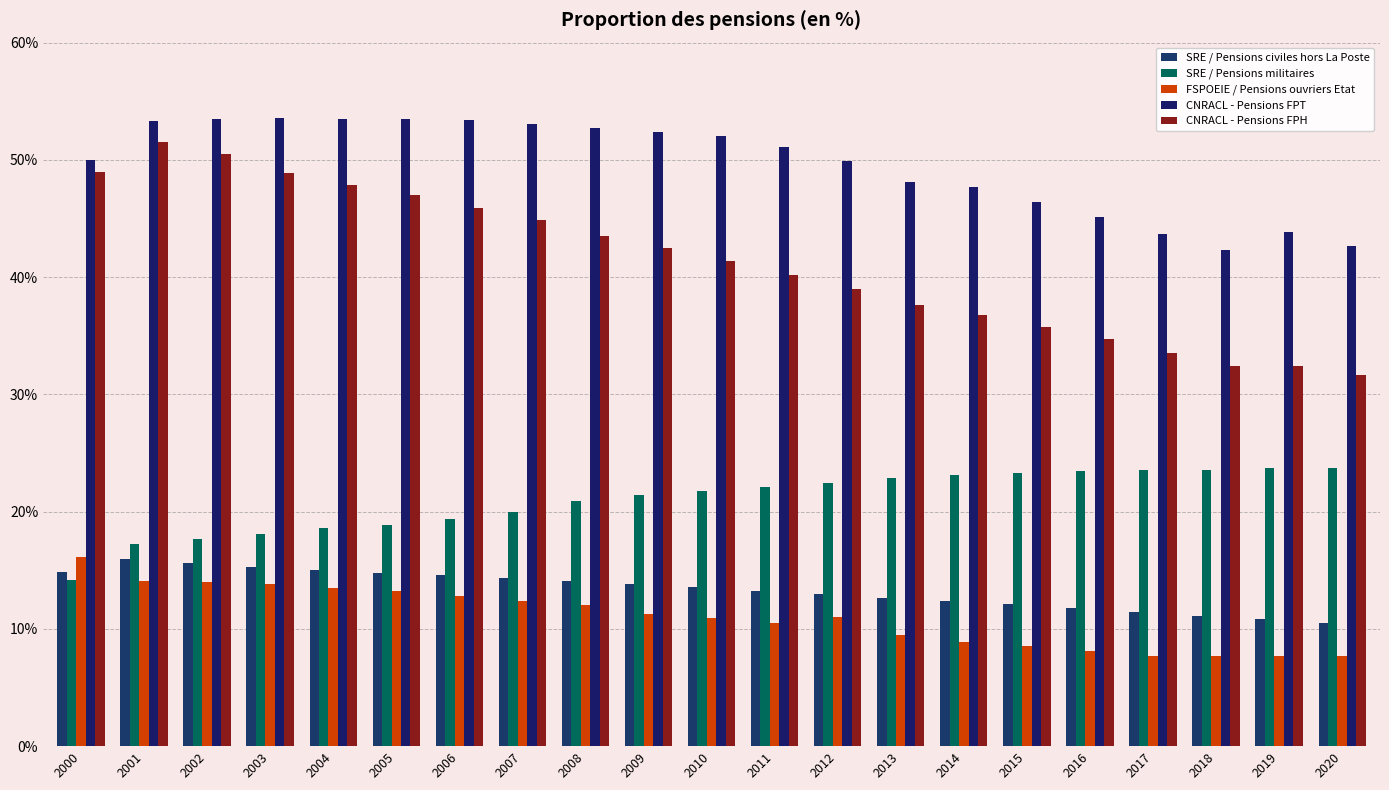

How many groups of bars are there?

21